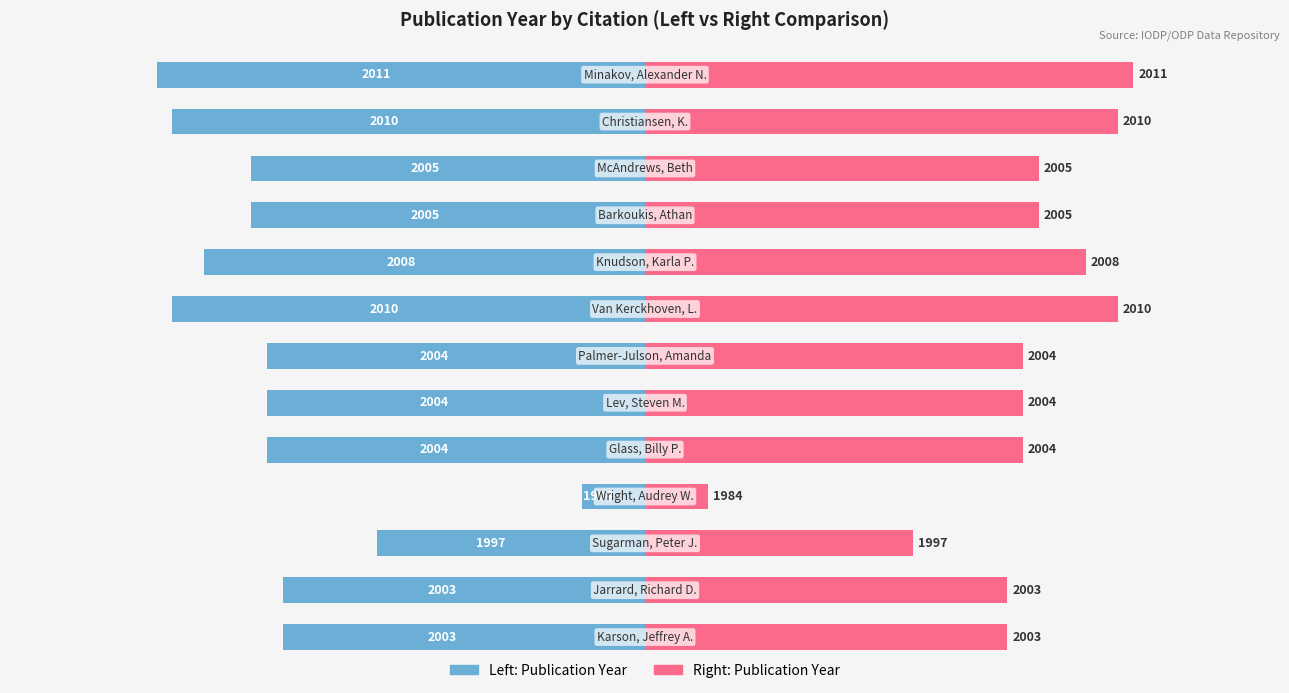

Which has a higher value, 3 or 8?

3